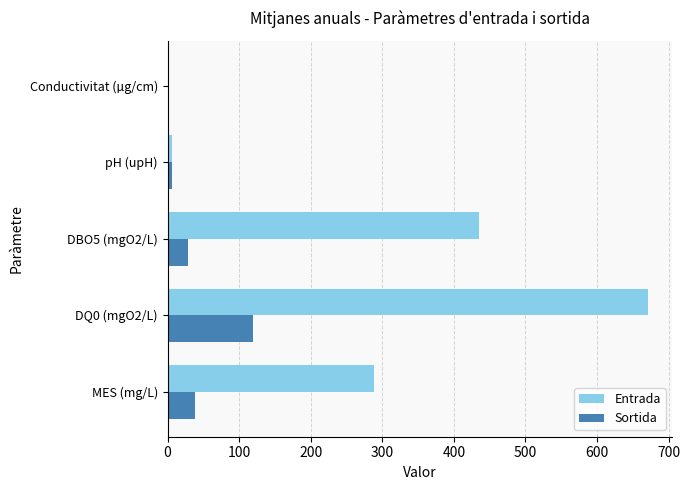

What are all the series names shown in the legend?

Entrada, Sortida